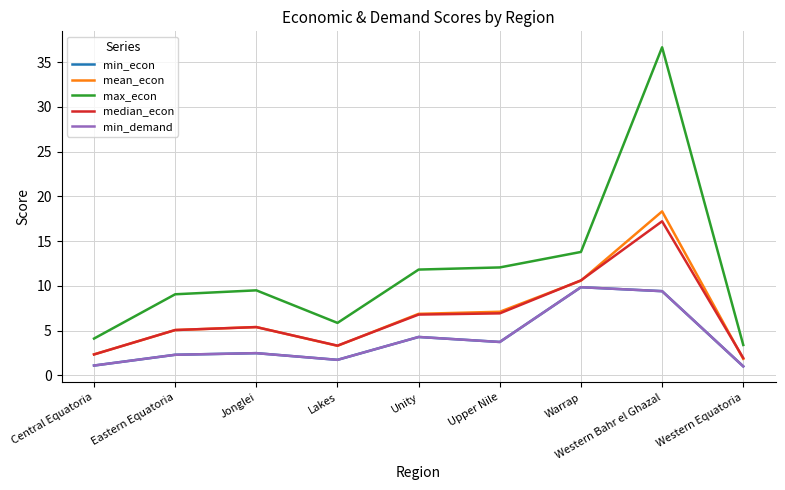

Is this an area chart (filled region under the line)?

No